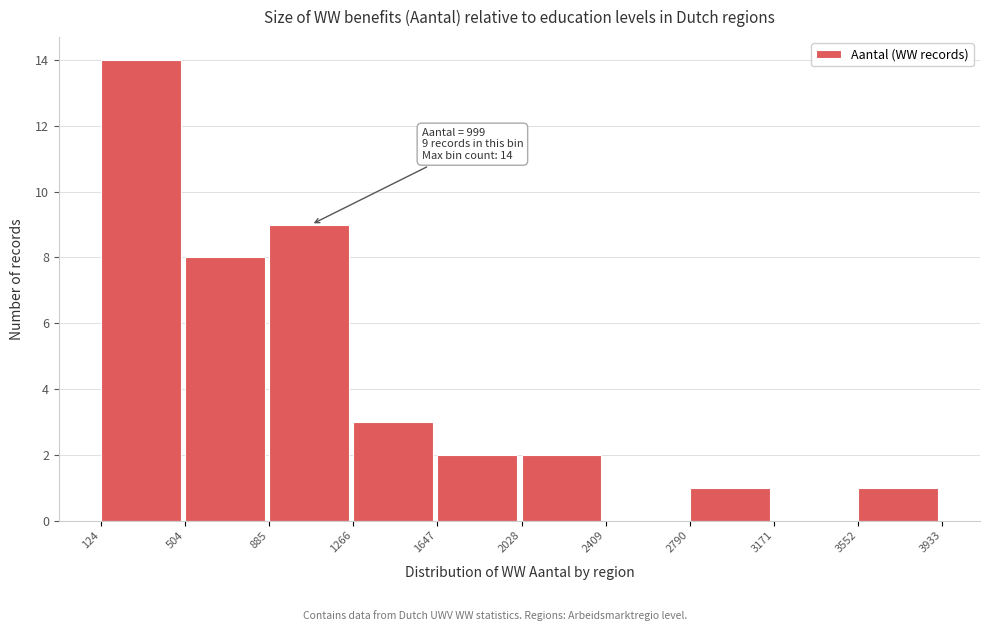

Over which range of the x-axis is the bar tallest?

124 to 504